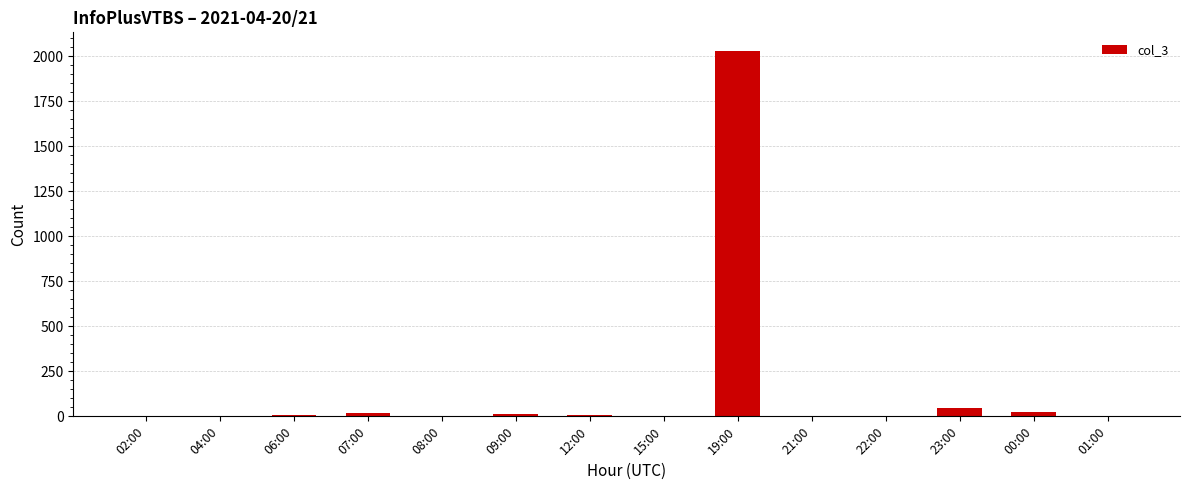

Which label corresponds to the largest value in the chart?

19:00